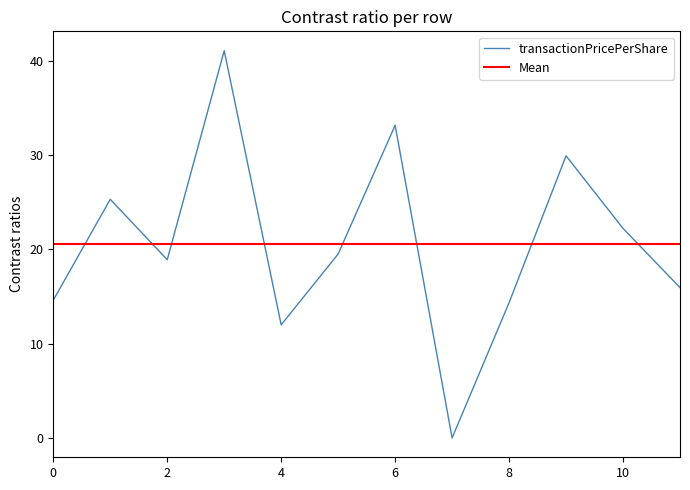

True or false: the data shows 56.1 at 2013-03-01.

False